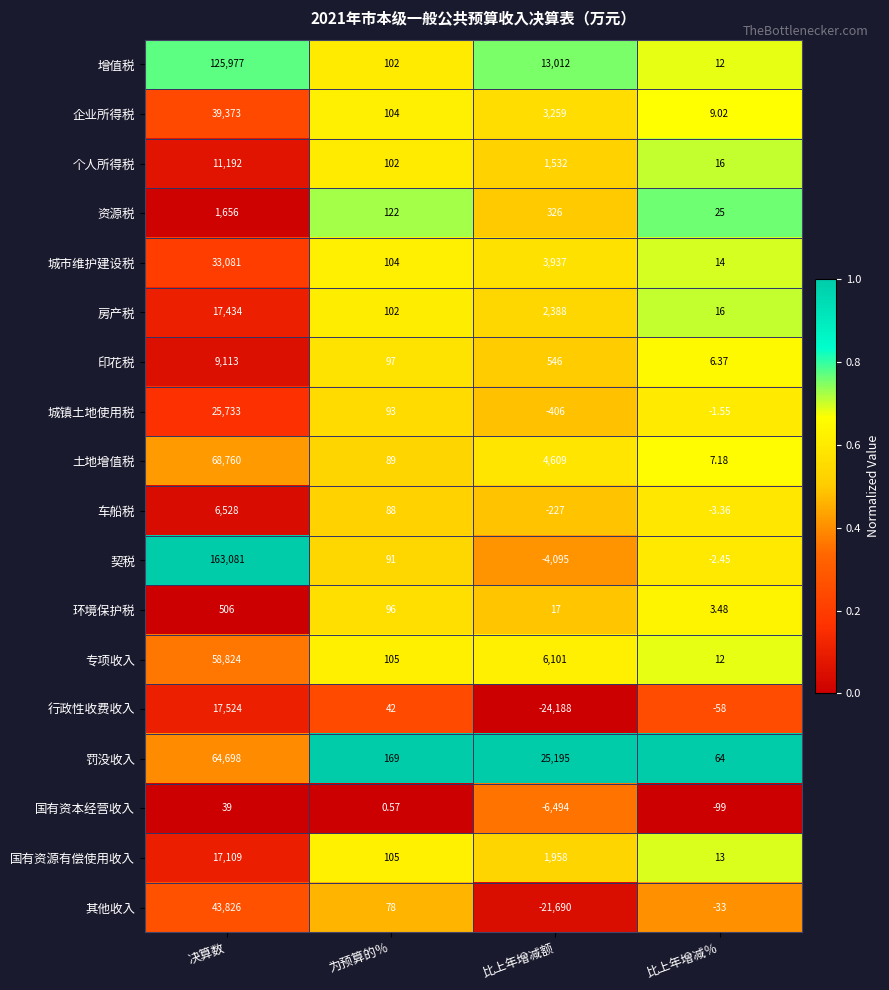

Where does the 印花税 series first go above 546?

决算数